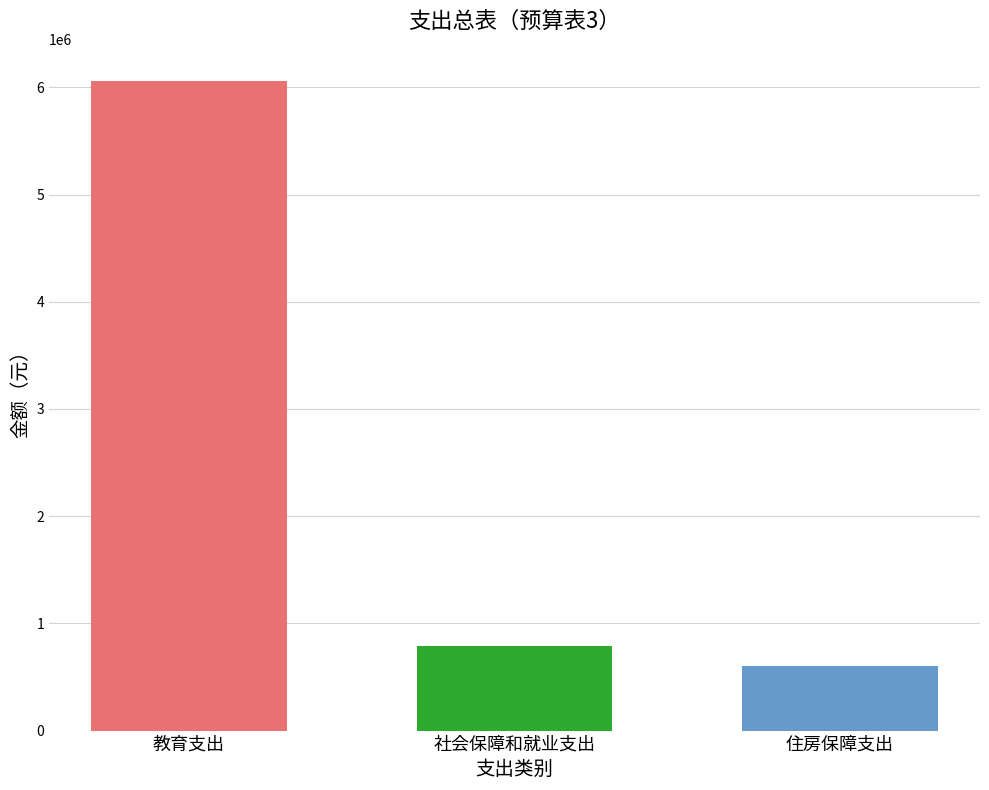

What is the sum of all values?

7456041.4